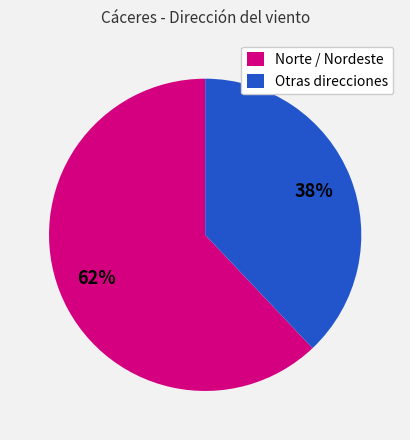

Rank the categories by value from lowest to highest.

Otras direcciones, Norte / Nordeste